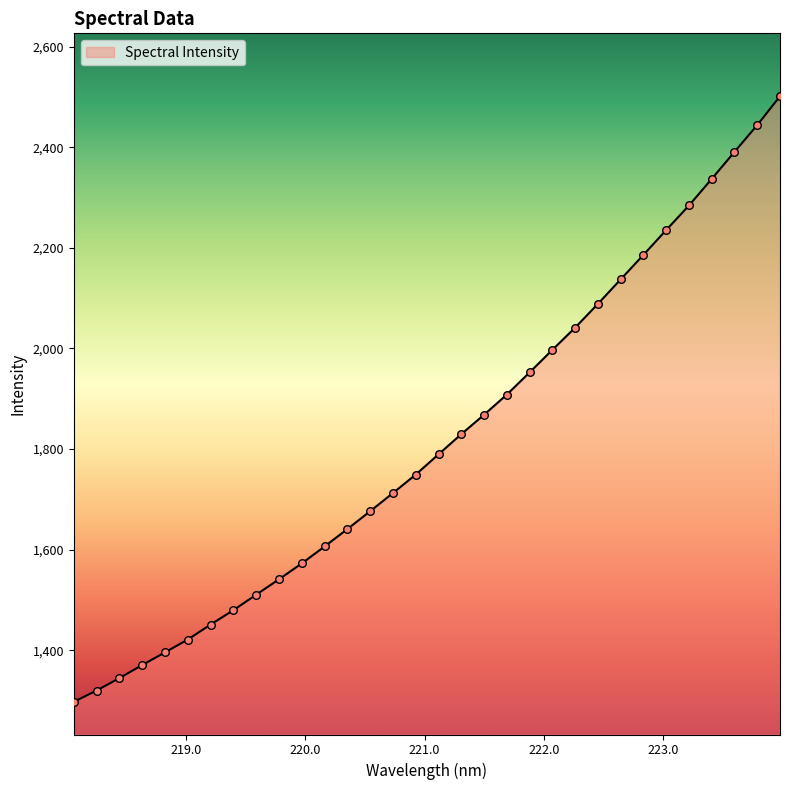

What is the greatest value displayed?

2501.2